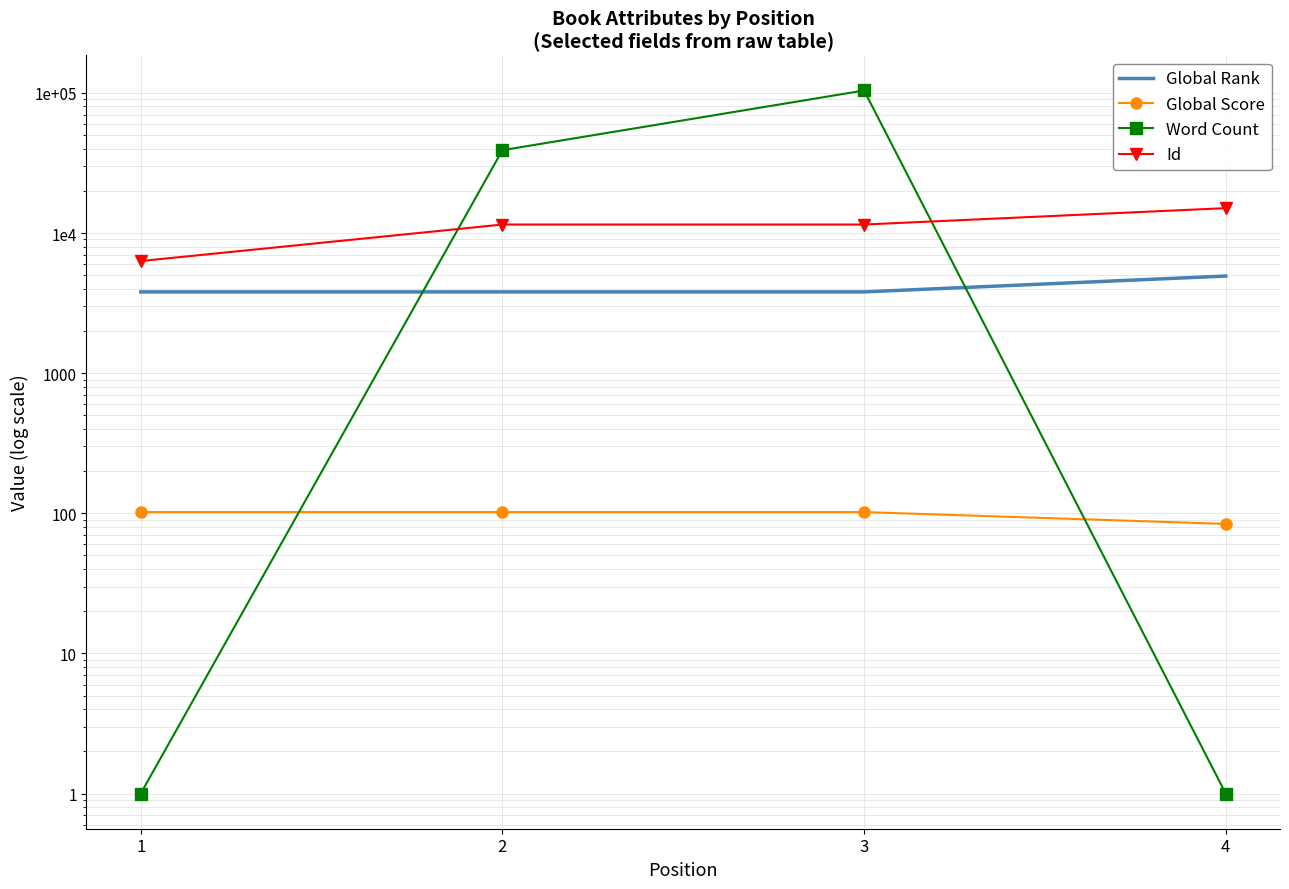

What value does the Id series have at 4, to the nearest 100?

15000